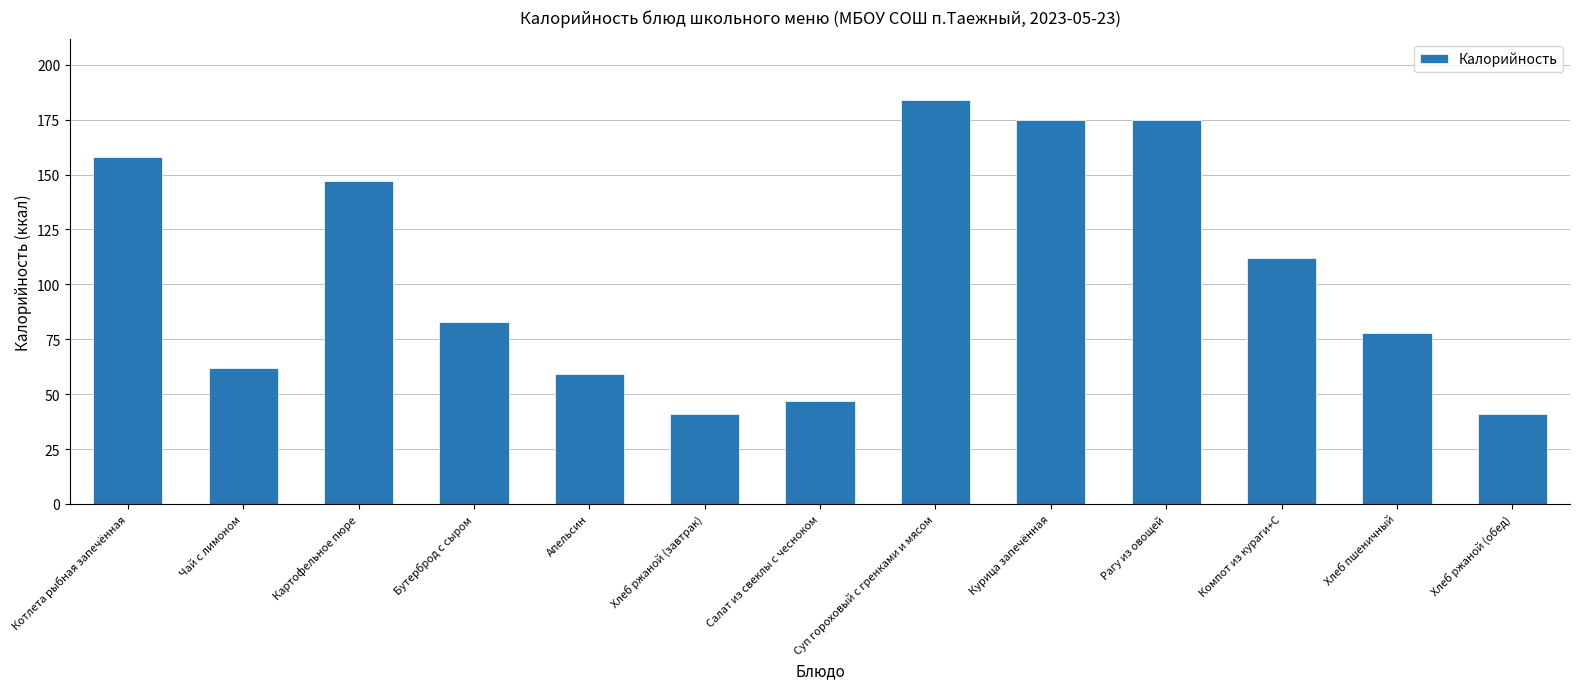

What is the change in value from Апельсин to Хлеб пшеничный?

+19